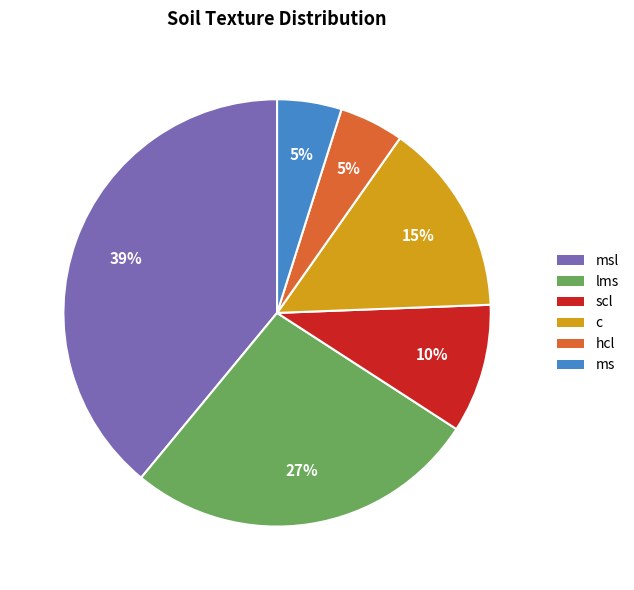

Does lms represent more than half of the total?

No